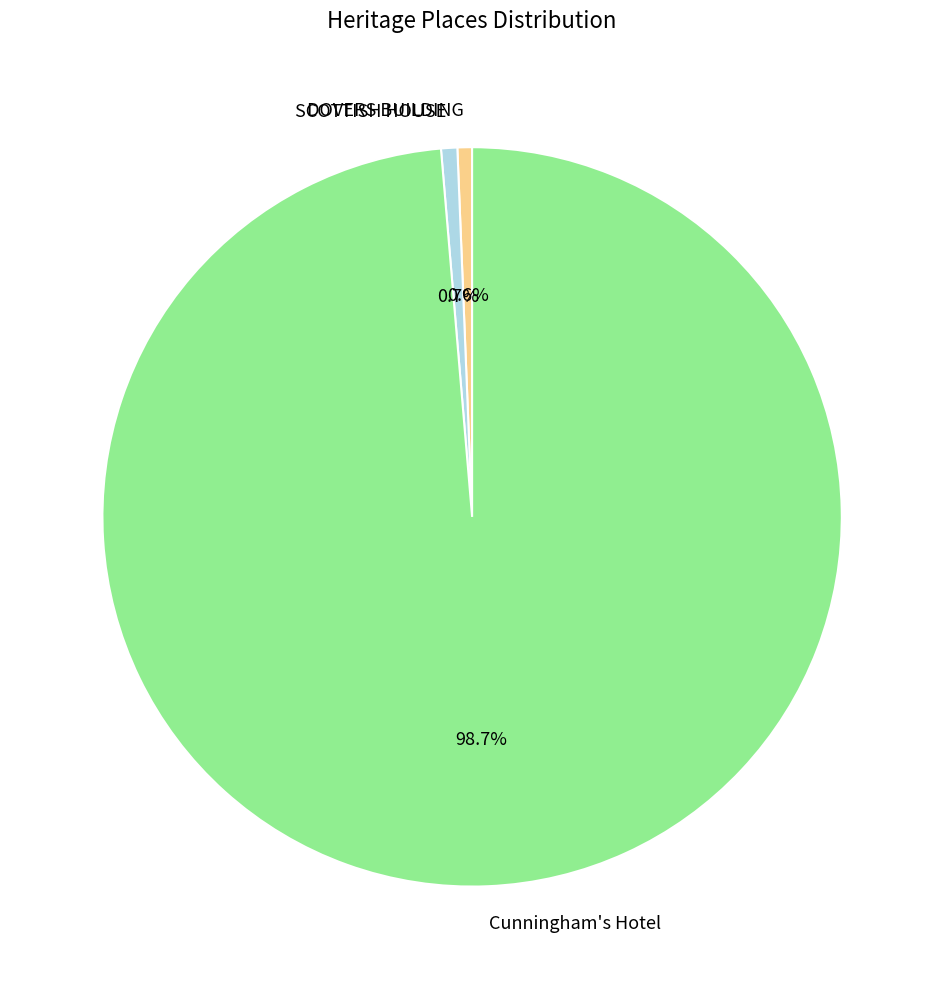

What is the ratio of the value at Cunningham's Hotel to the value at DOVERS BUILDING?

154.9